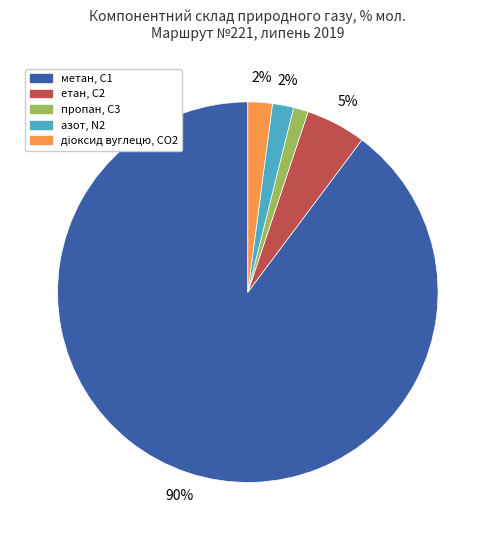

Combined, do етан, С2 and метан, С1 account for over 50%?

Yes